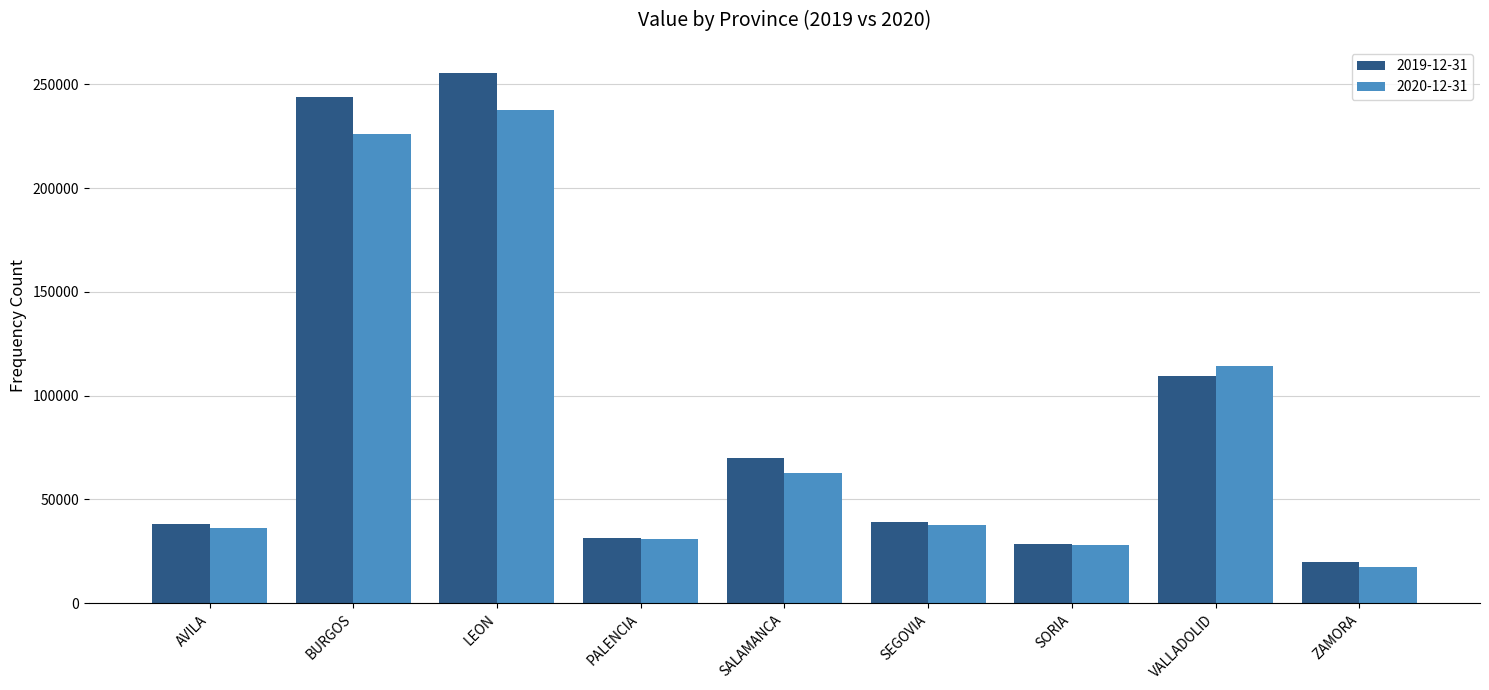

What is the label of the 2nd bar from the right?

VALLADOLID